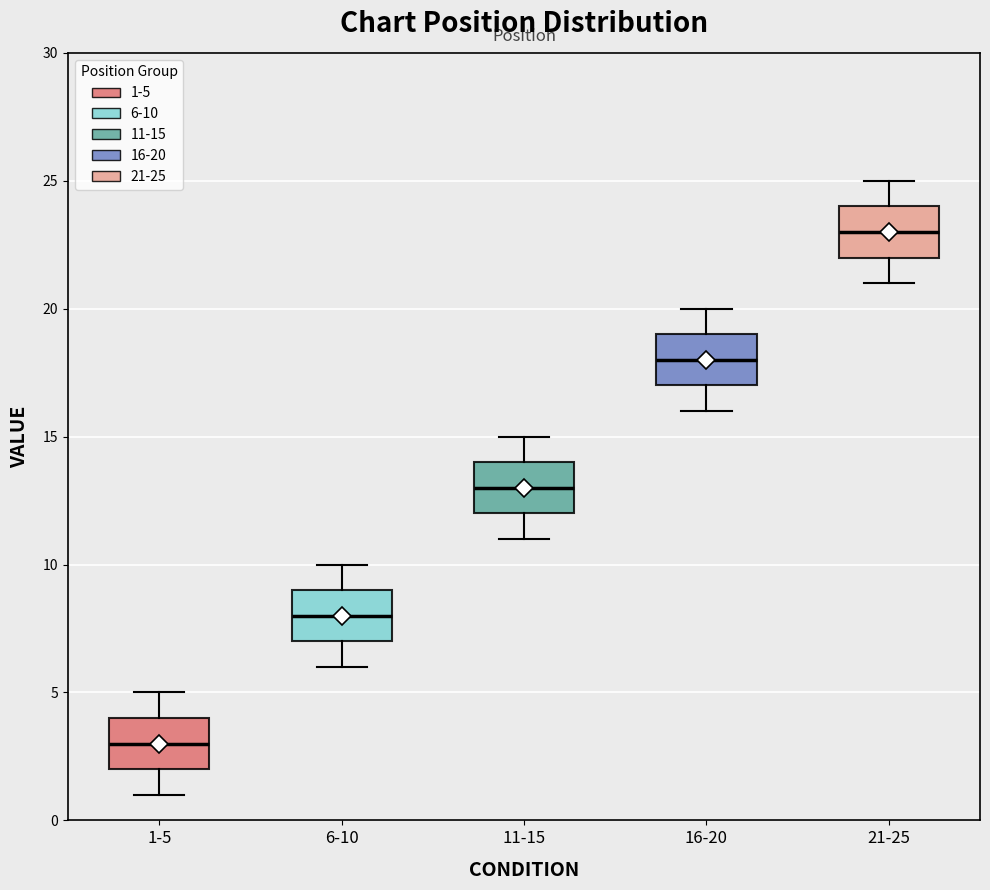

Reading left to right, transcribe this box plot: for each box, give where its median line is, the range the box spans, and where its two whiskers end, as read against the y-axis. The values are not printed on the chart, so give them approximately, as read against the axis.

1-5: median 3, box 2 to 4, whiskers 1 to 5
6-10: median 8, box 7 to 9, whiskers 6 to 10
11-15: median 13, box 12 to 14, whiskers 11 to 15
16-20: median 18, box 17 to 19, whiskers 16 to 20
21-25: median 23, box 22 to 24, whiskers 21 to 25